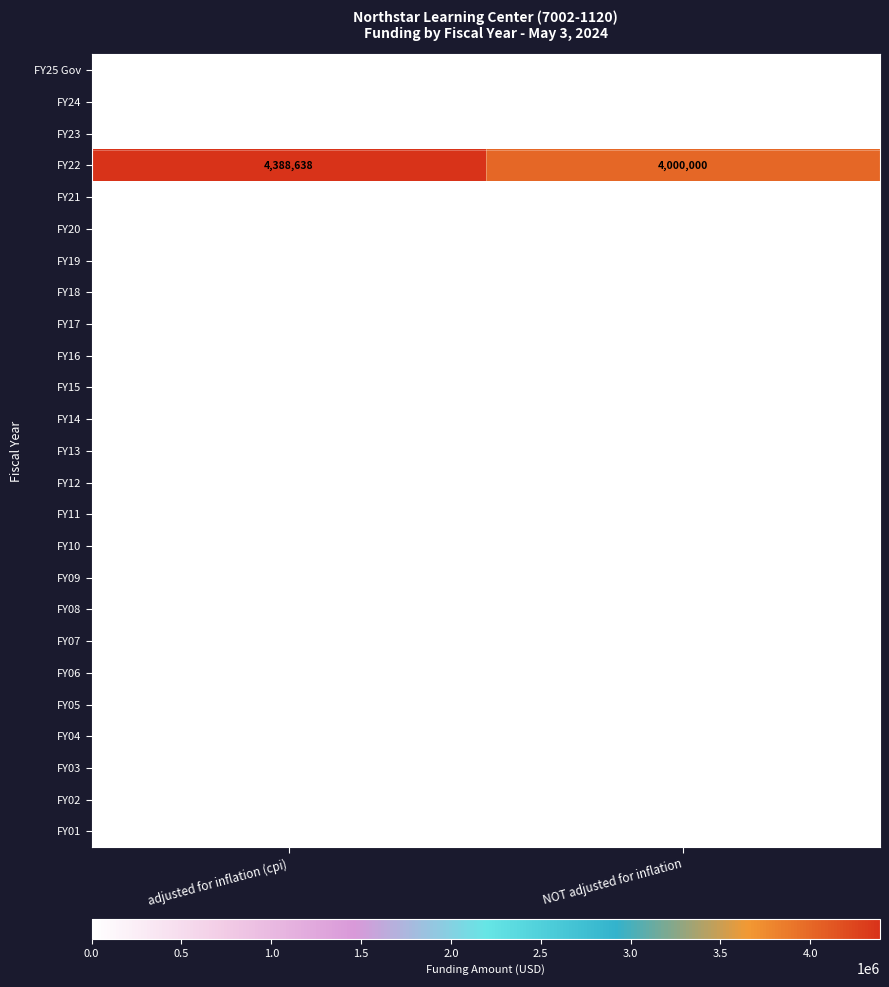

What is the maximum value shown in the chart?

4388638